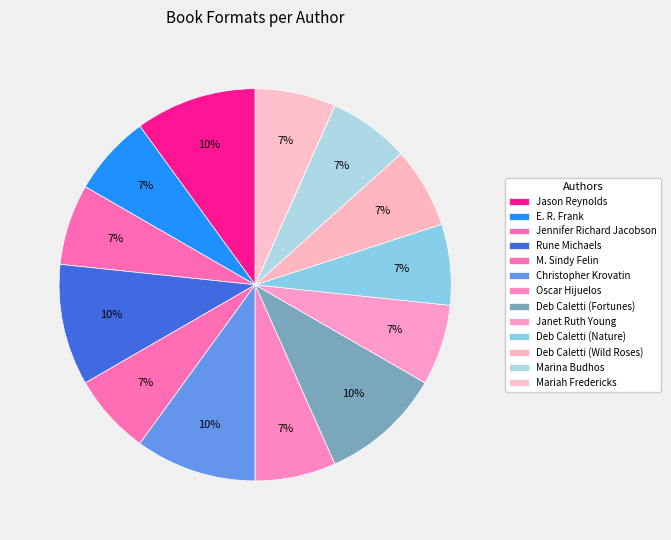

Count the number of slices in the pie.

13